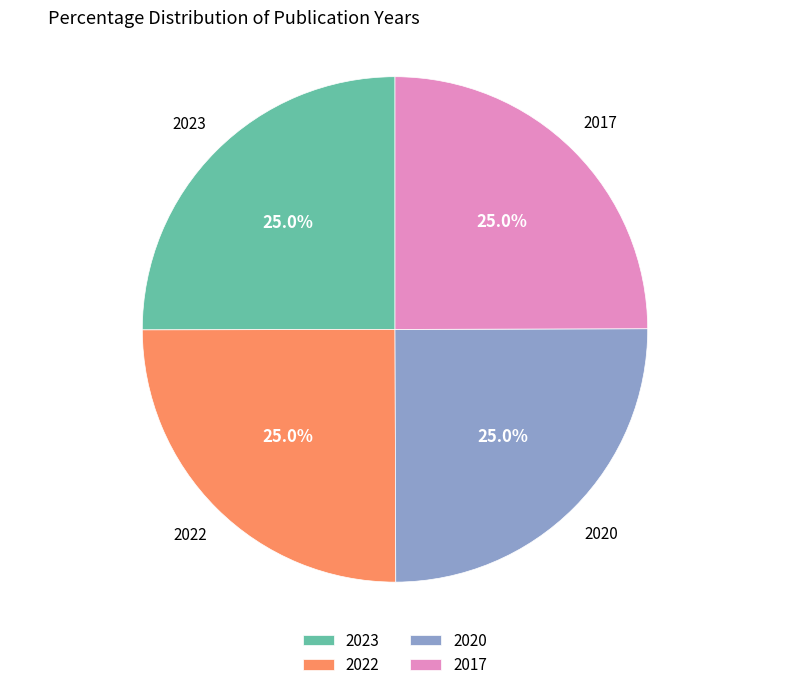

What is the ratio of the value at 2017 to the value at 2020?

1.0